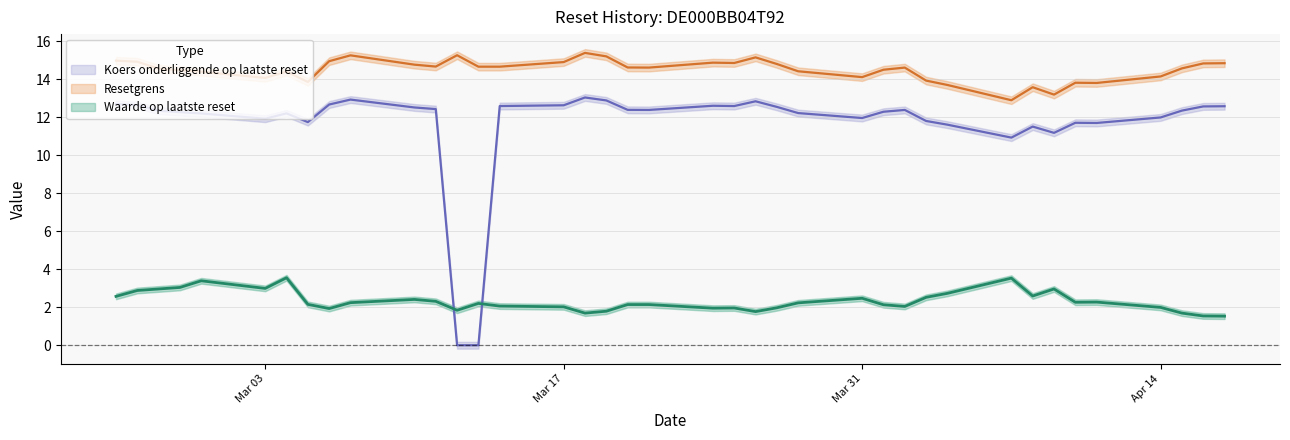

Which series changed the most between 2025-04-16 and 2025-04-03?

Waarde op laatste reset